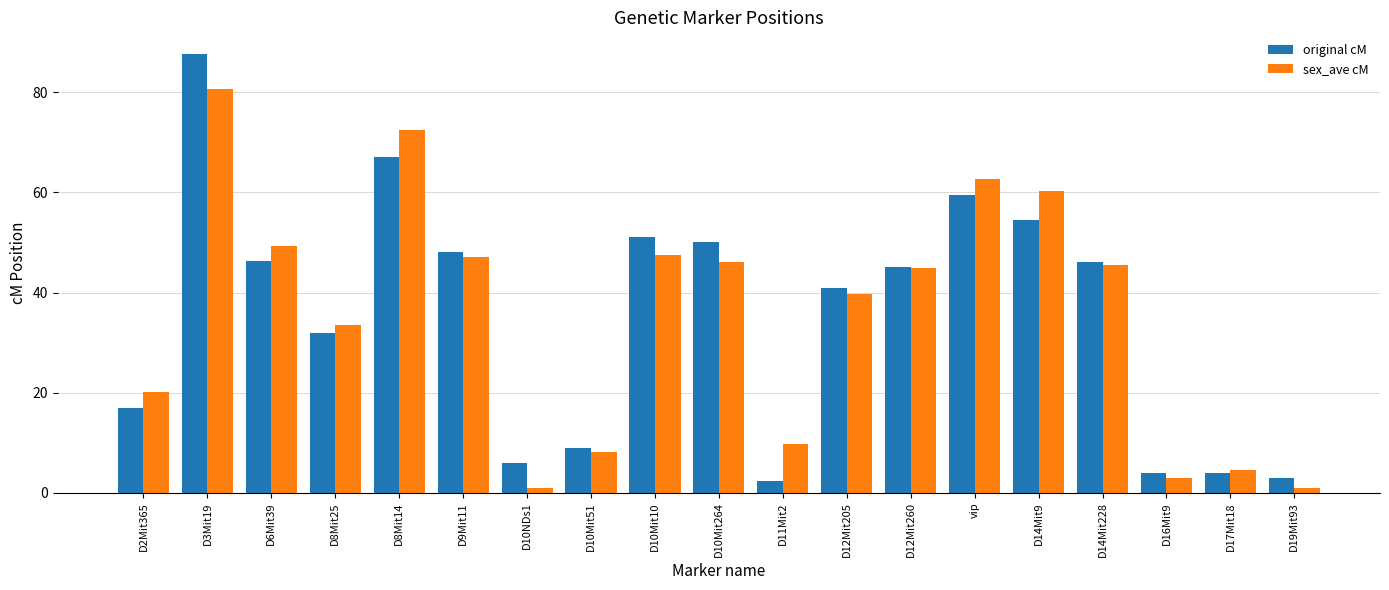

List the series in order of their peak value, highest first.

original cM, sex_ave cM